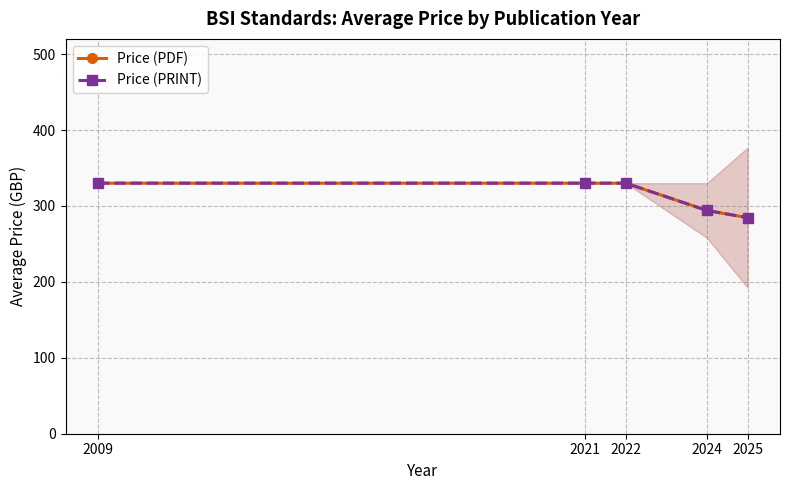

What is the value of the Price (PDF) point at the 3rd from the left?

330.0